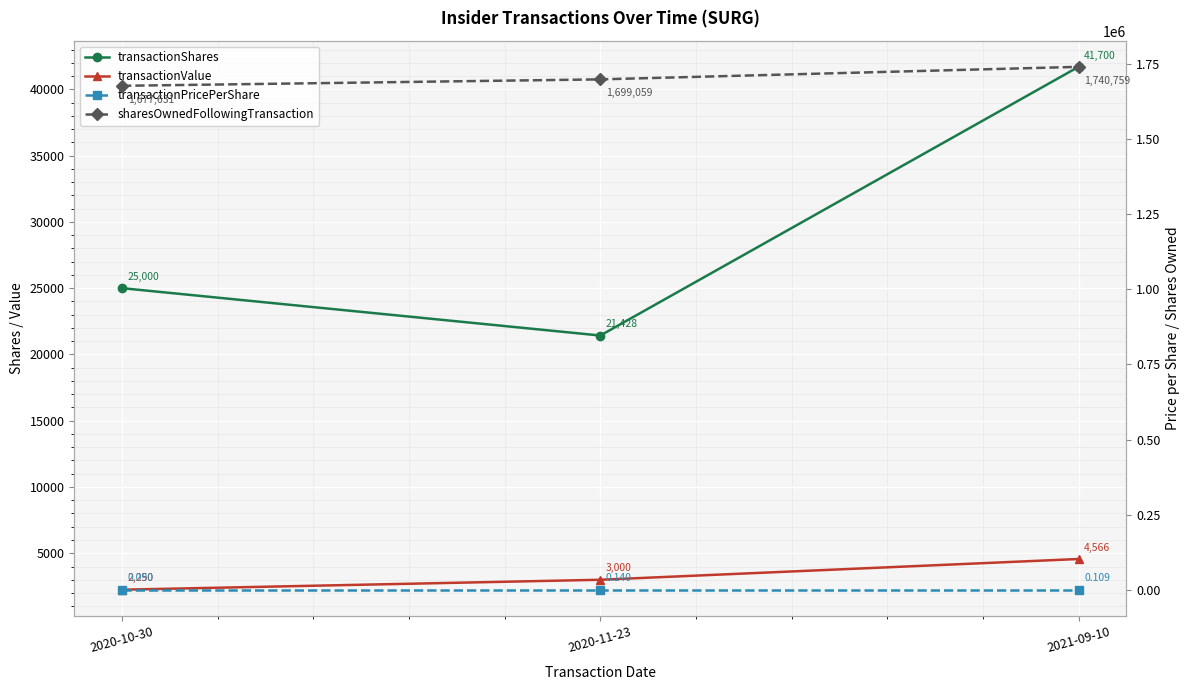

How many transactionPricePerShare values are between 0 and 1?

3